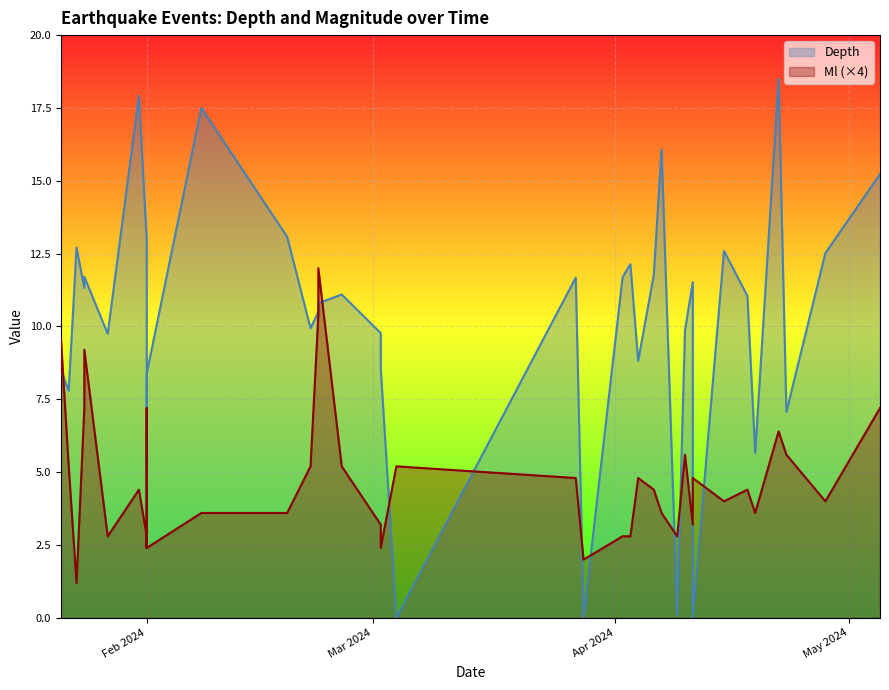

How many positive values does the Depth series have?

39